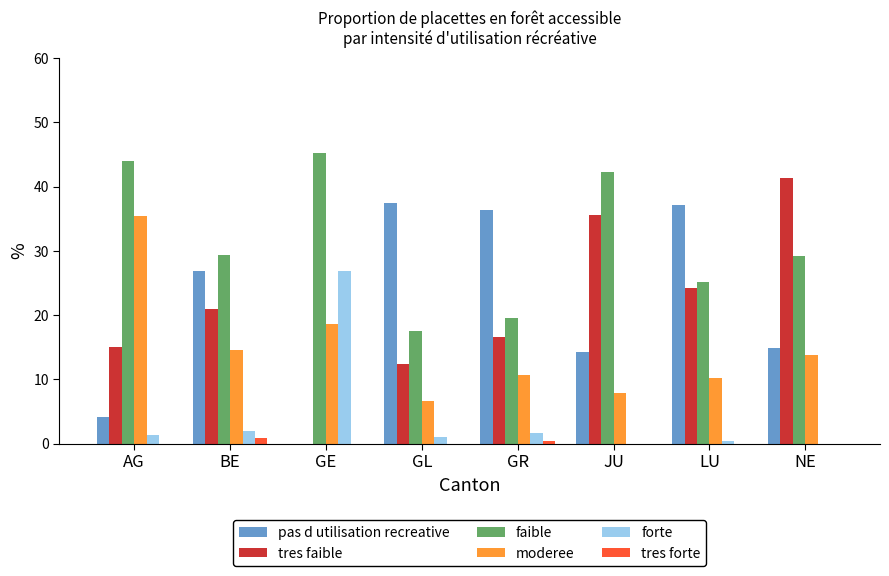

The pas d utilisation recreative series shows 14.9 at NE. True or false?

True